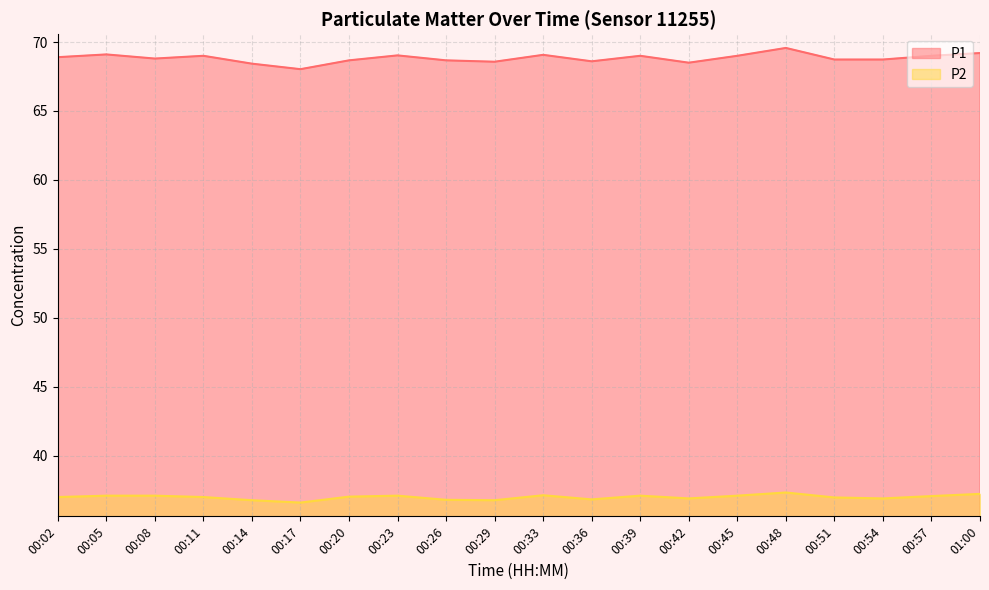

Does the chart display data point markers on the line(s)?

No